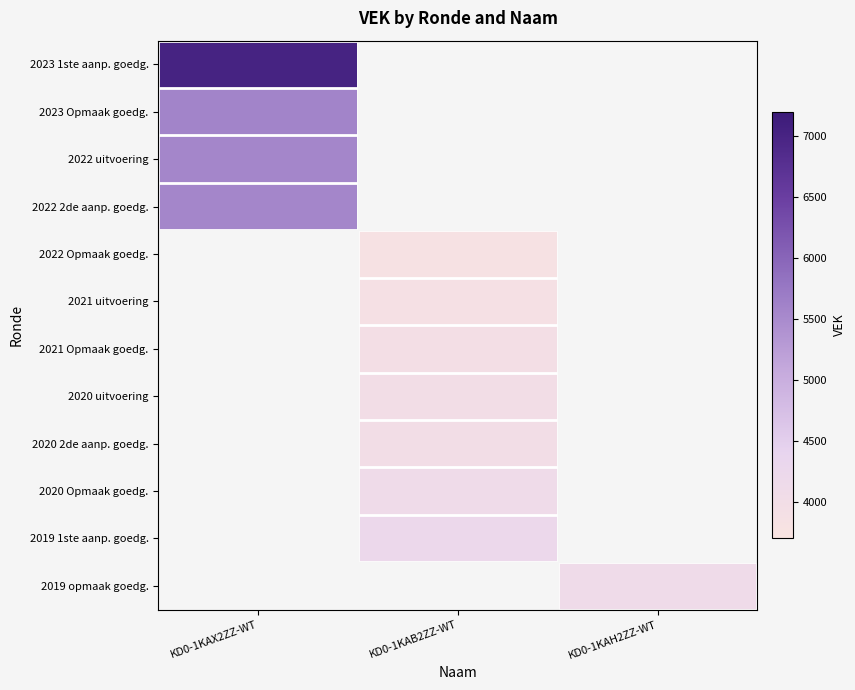

List the series in order of their peak value, lowest first.

2022 uitvoering, 2022 2de aanp. goedg., 2022 Opmaak goedg., 2021 uitvoering, 2021 Opmaak goedg., 2020 uitvoering, 2020 2de aanp. goedg., 2020 Opmaak goedg., 2019 1ste aanp. goedg., 2019 opmaak goedg., 2023 Opmaak goedg., 2023 1ste aanp. goedg.